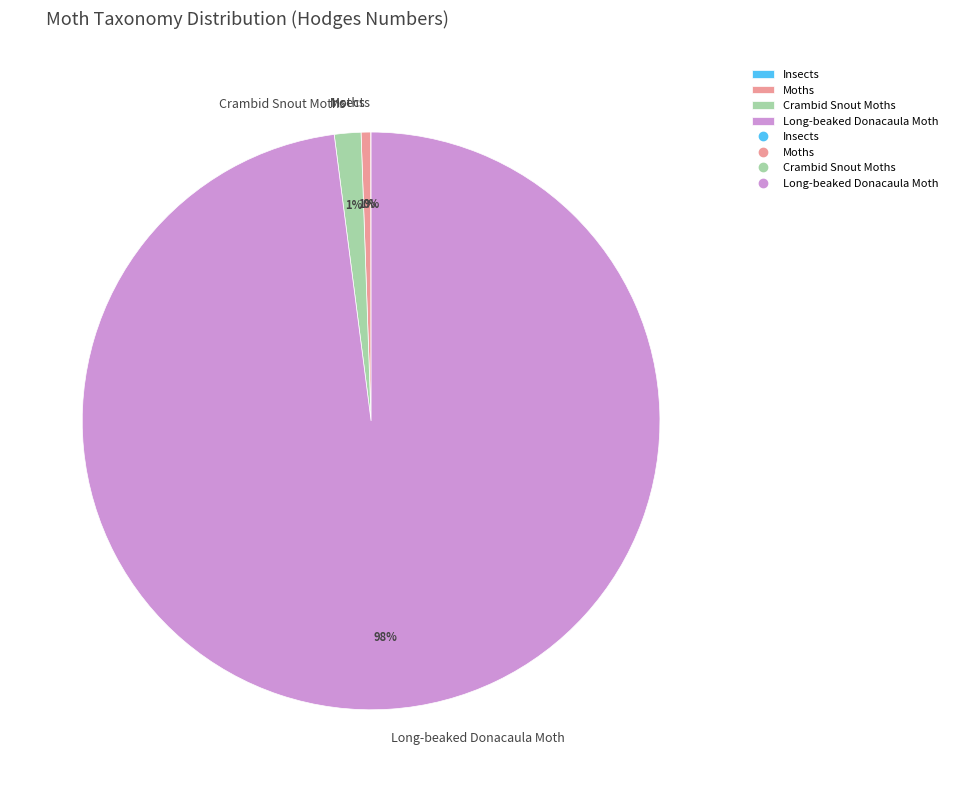

To the nearest percent, what is the average slice percentage?

25%